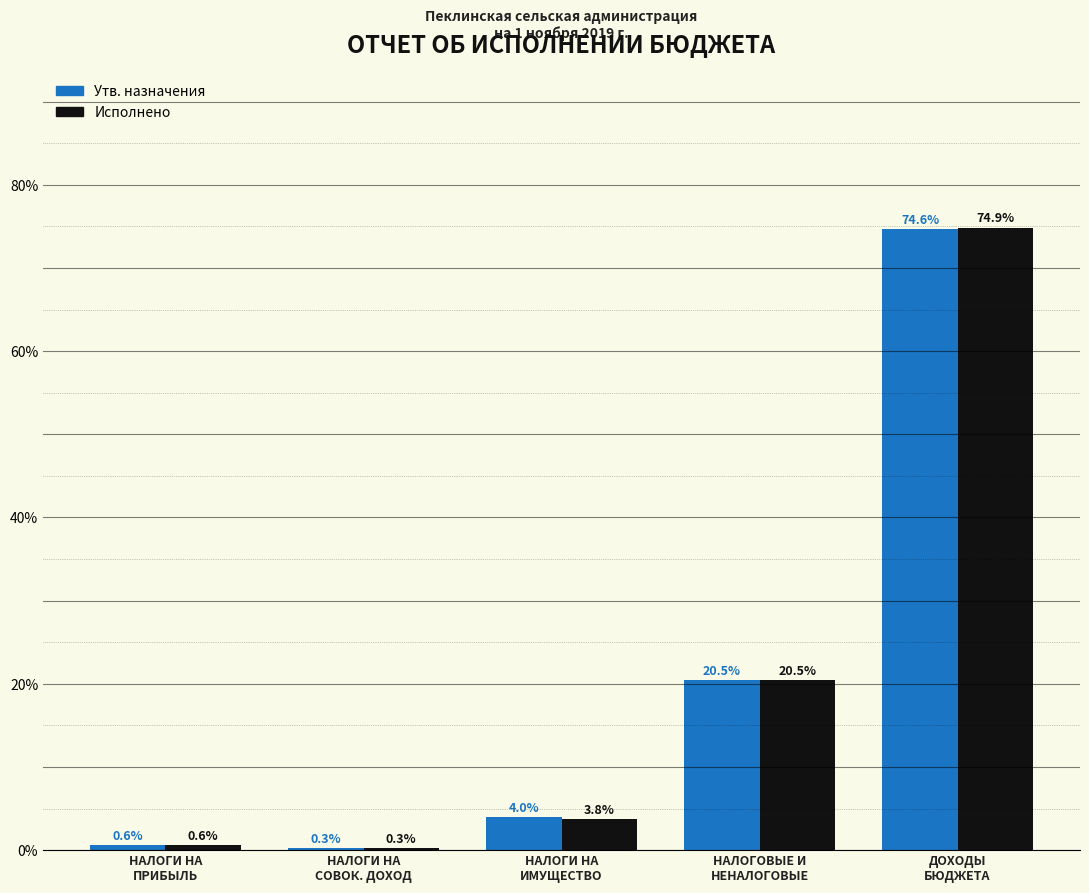

What is the minimum value shown in the chart?

0.3